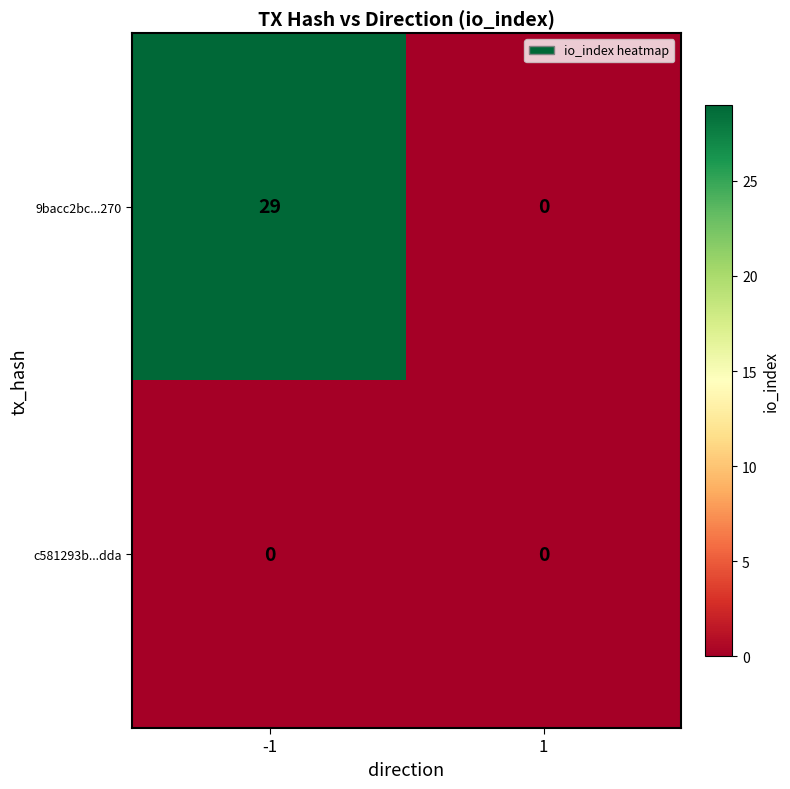

Which series has the largest range (max minus min)?

9bacc2bc...270